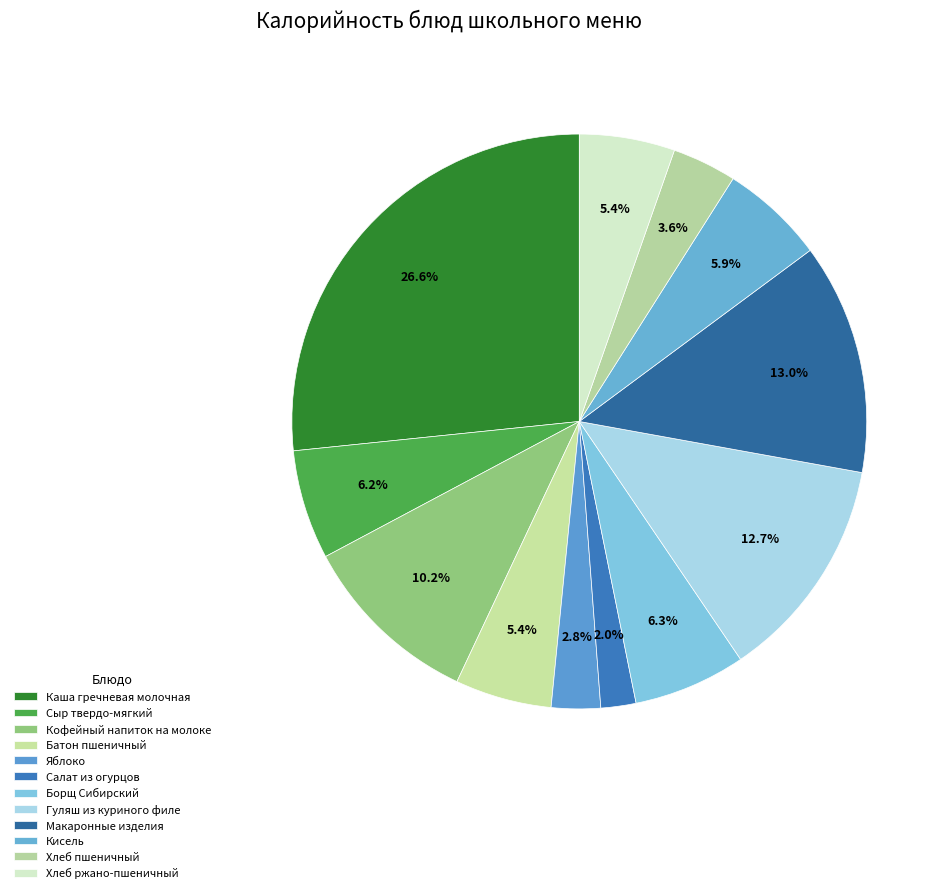

How many segments does this pie chart have?

12